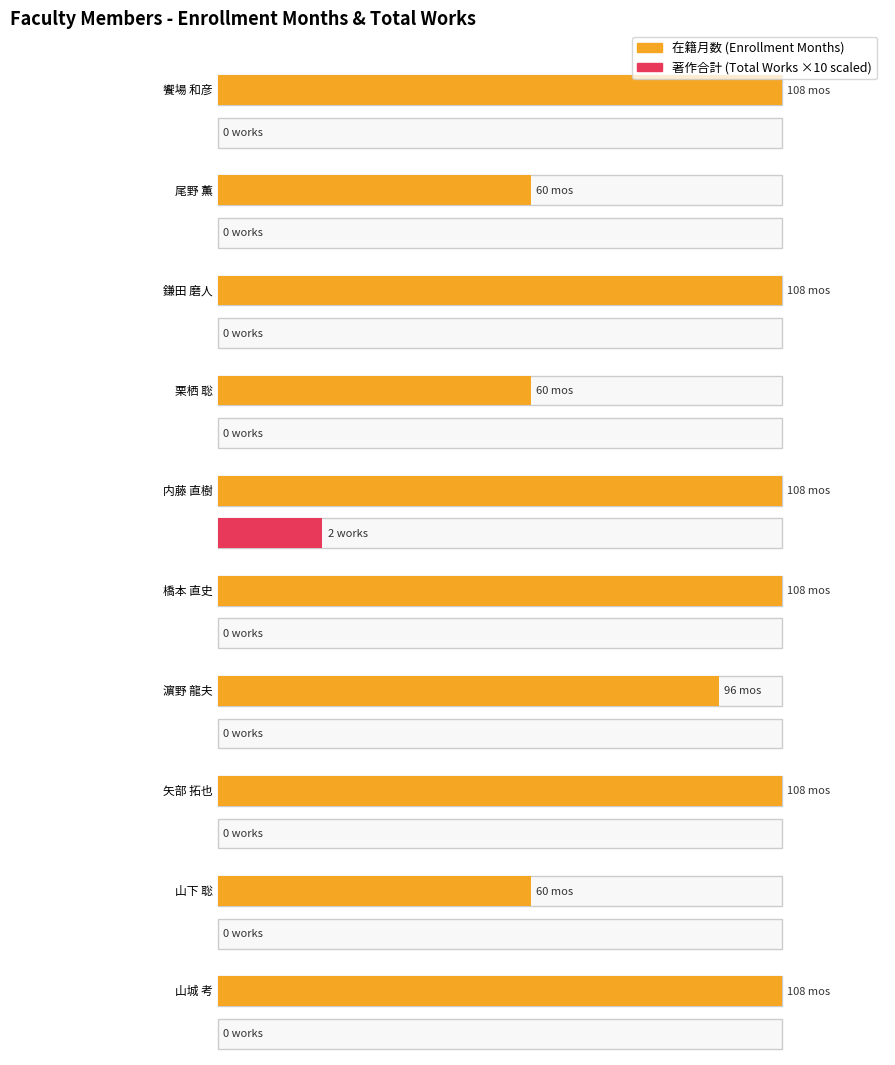

What is the difference between the maximum and second lowest values in the 在籍月数 series?

48